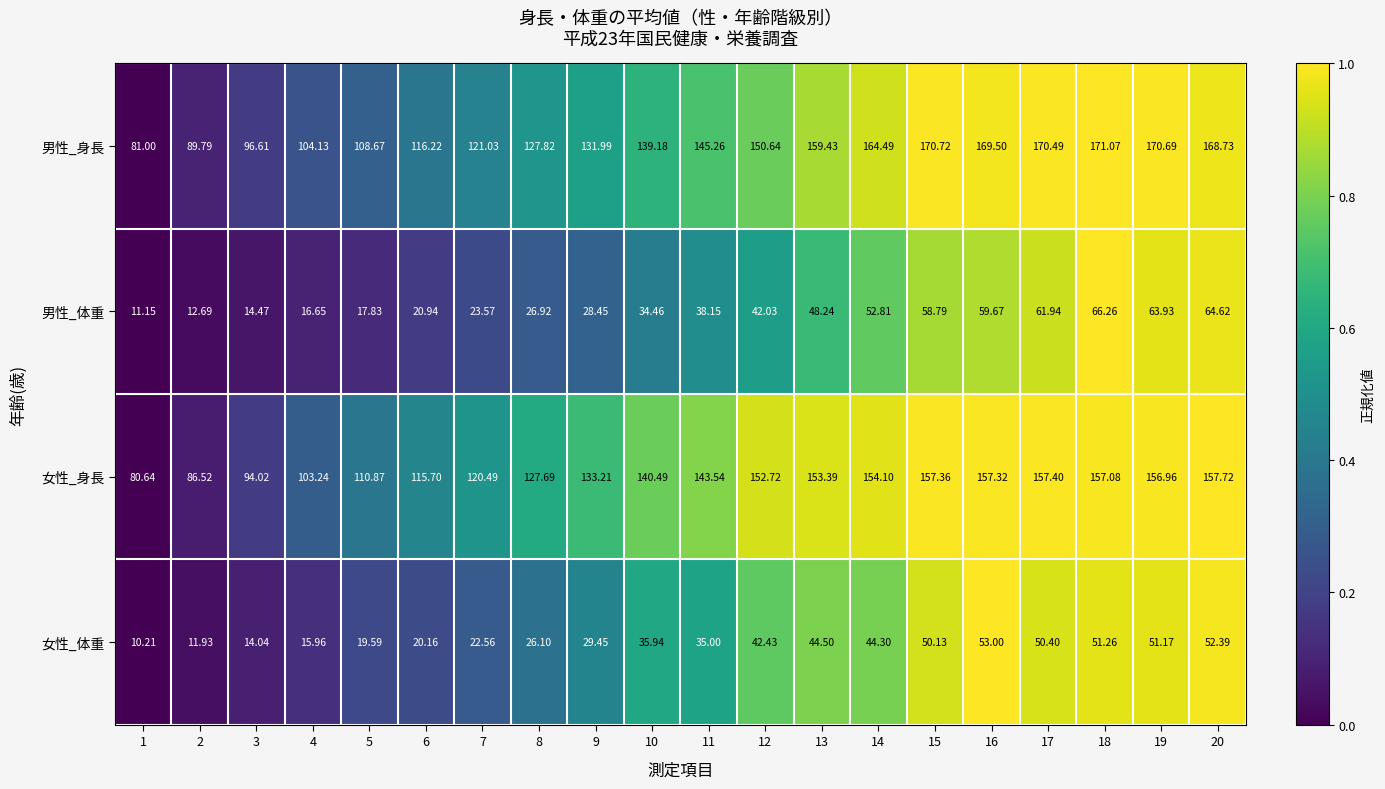

How many values in the 女性_体重 series are below 35?

9